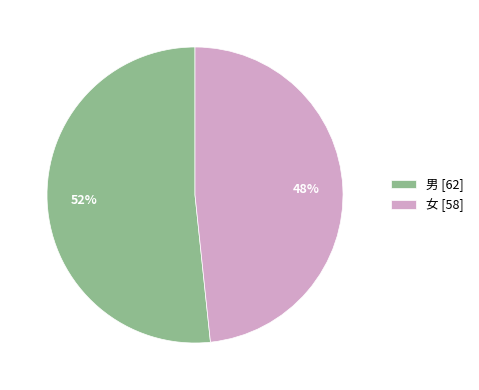

Does 男 represent more than half of the total?

Yes